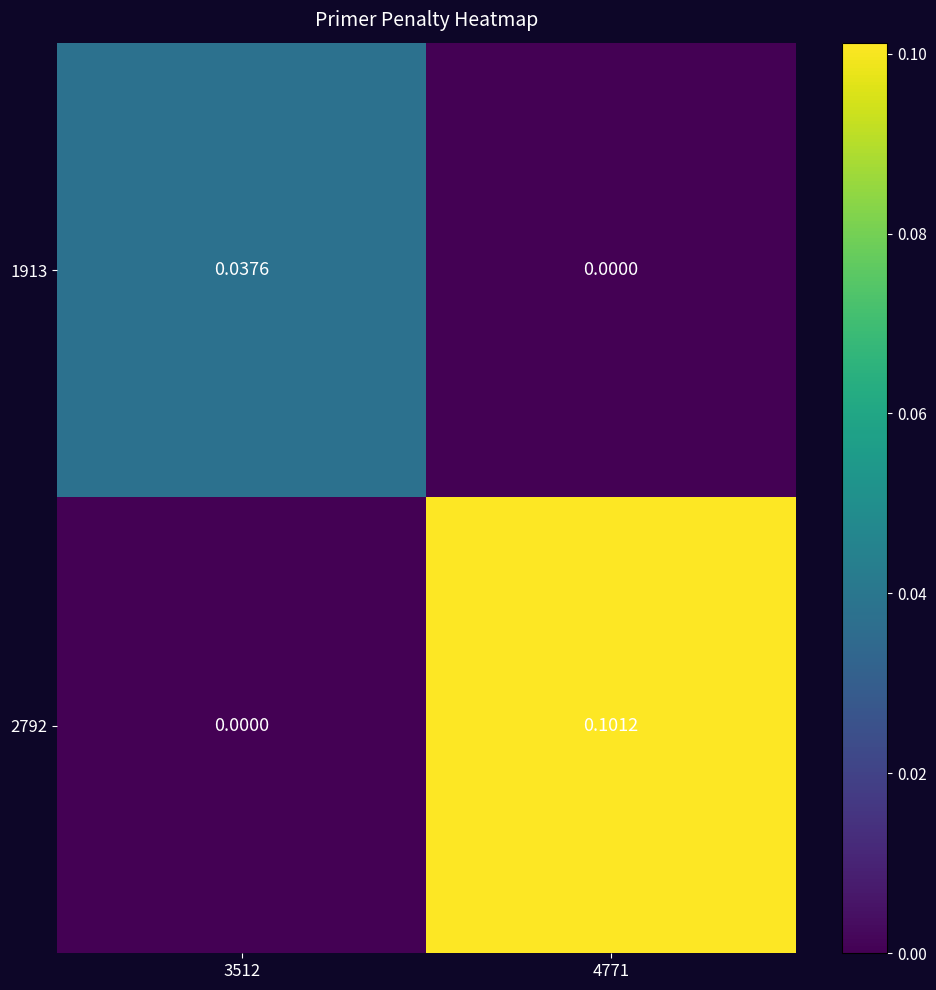

Is the value of 2792 at 4771 greater than the value of 1913 at 3512?

Yes